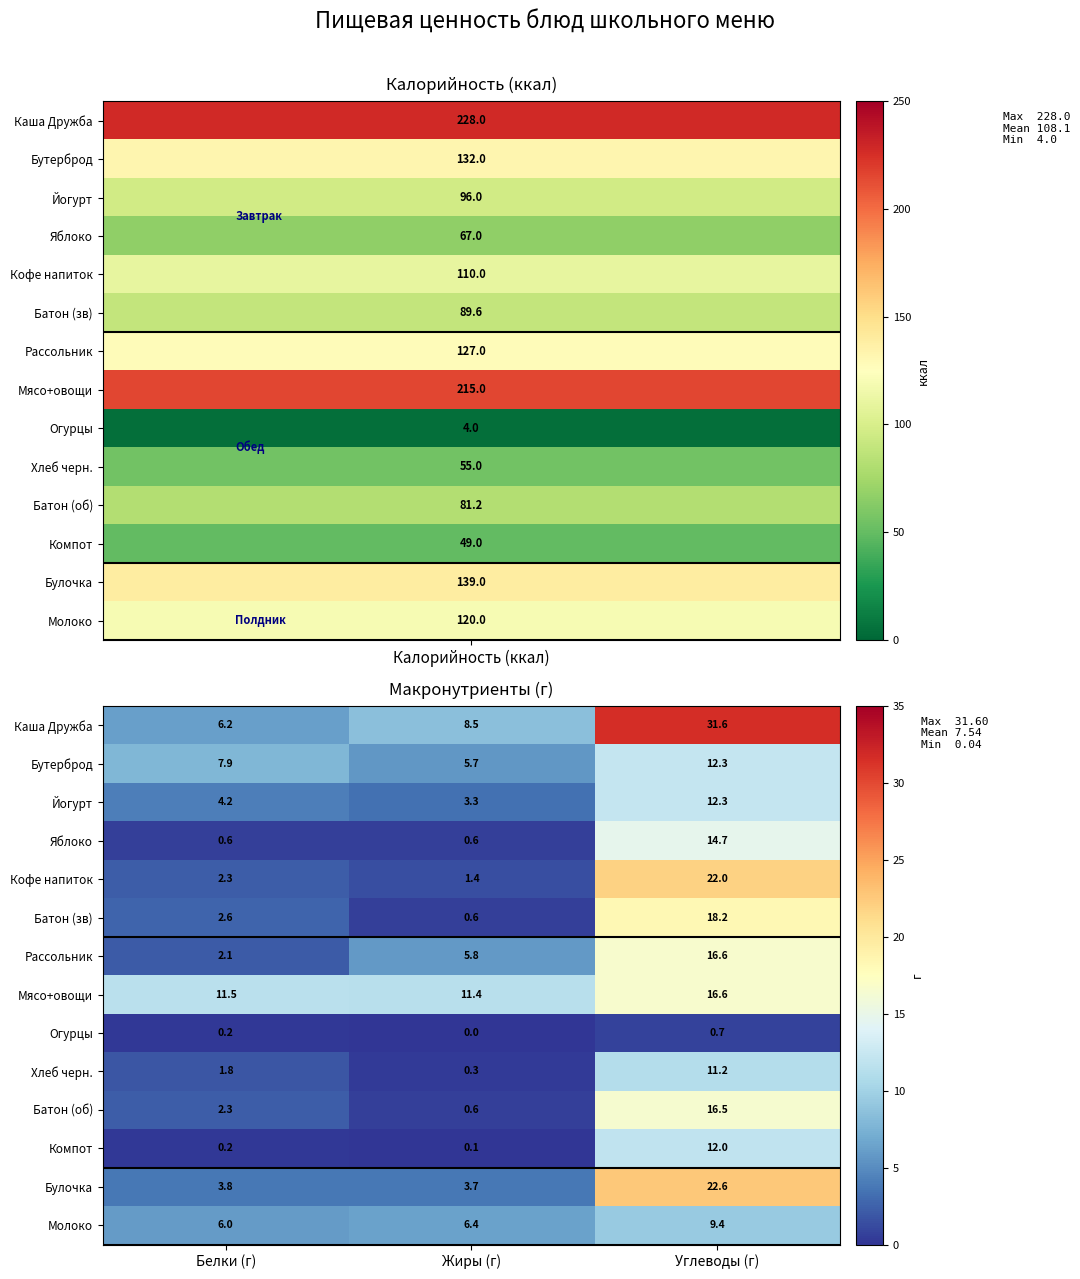

What is the minimum value for Молоко?

6.0